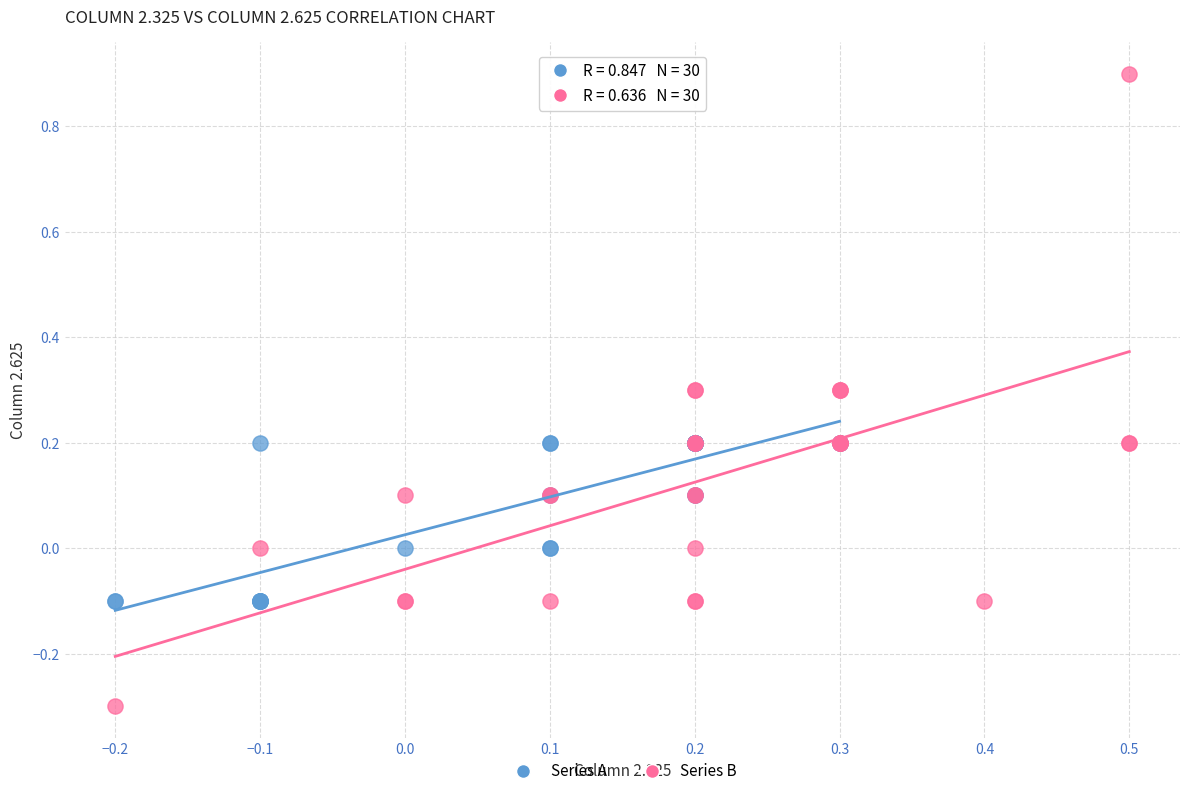

Which series reaches the minimum Y coordinate?

Series B